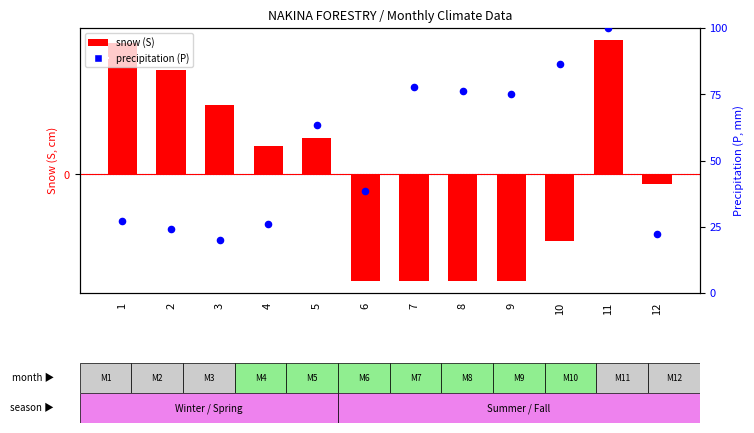

Which series contains the highest Y value?

precipitation (P)